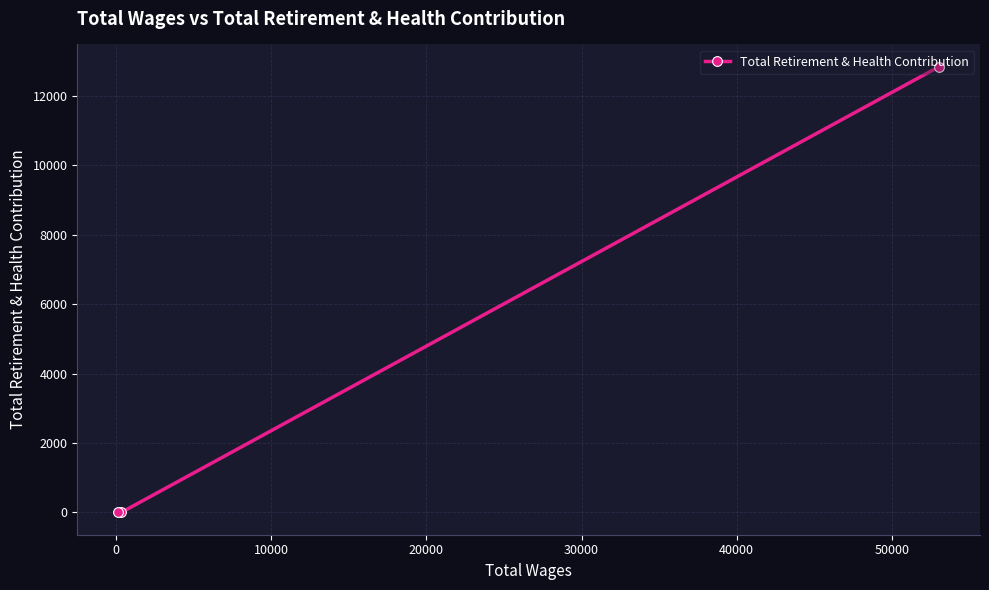

What is the difference between the maximum and second lowest values?

12836